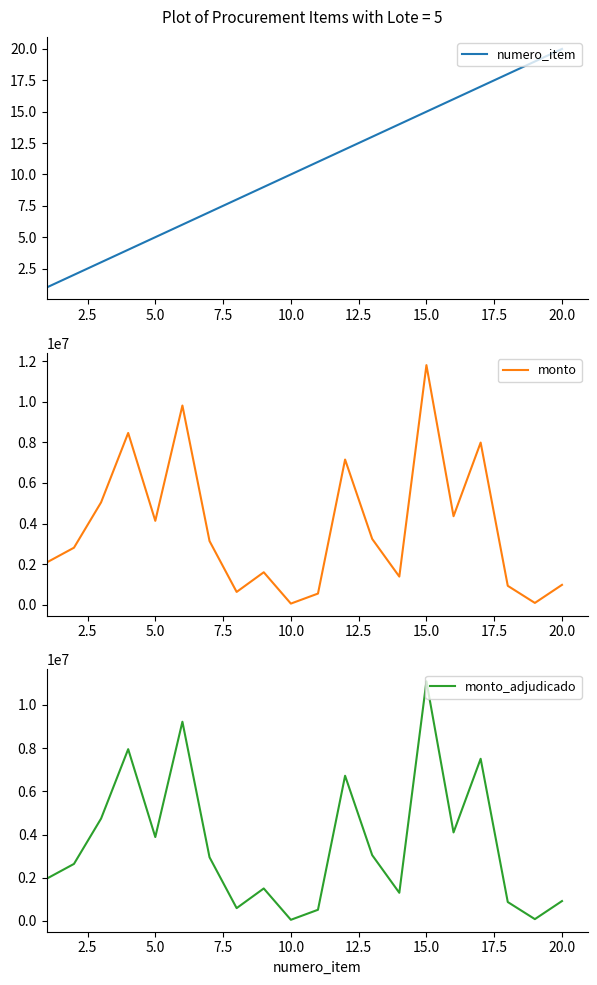

True or false: numero_item and monto cross at least once.

False